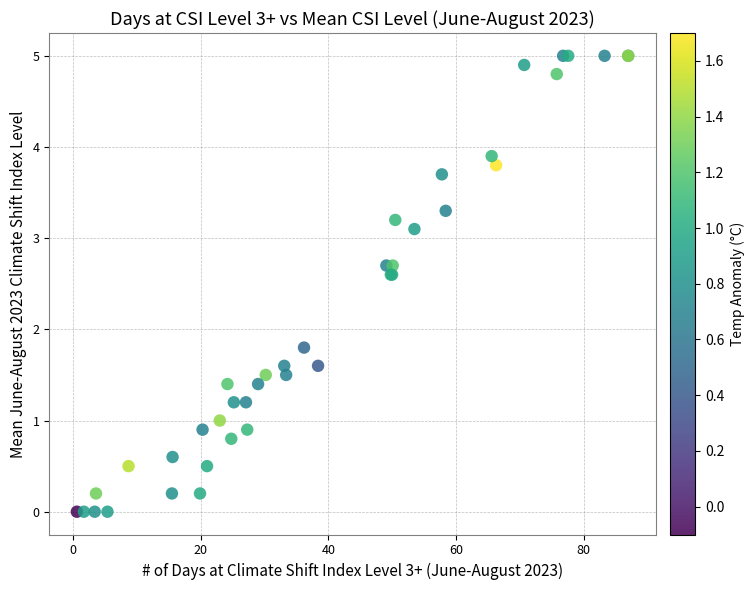

What Y value in the scatter plot is closest to 2?

1.8